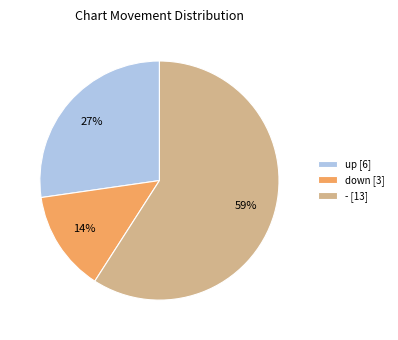

Which category has the biggest portion of the pie?

-